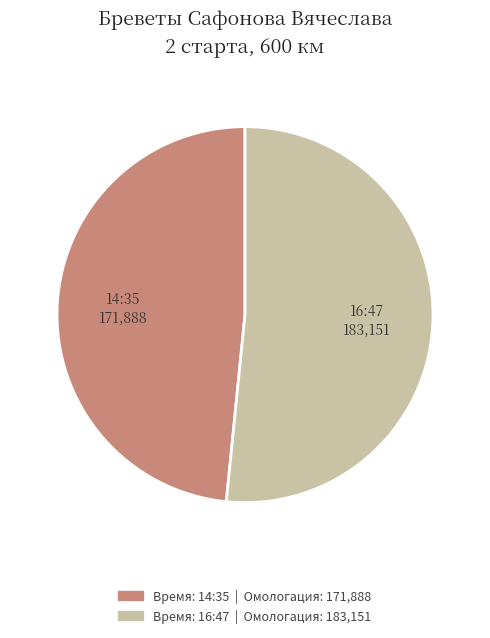

Is there a majority slice in this chart?

Yes